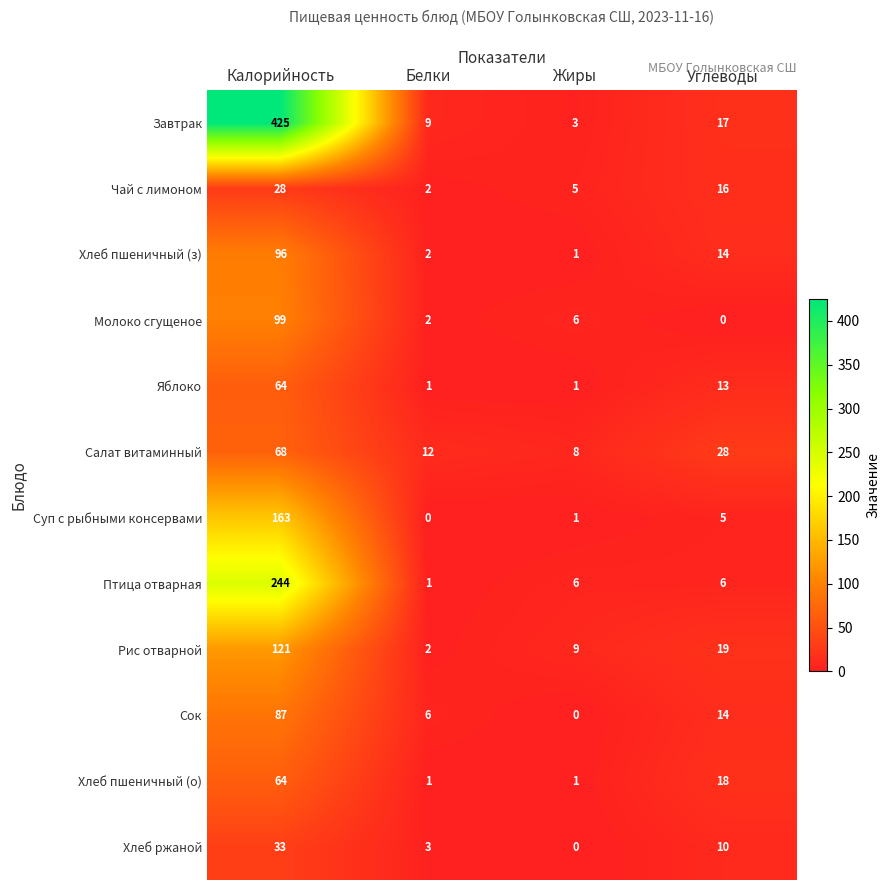

List the labels in order of Суп с рыбными консервами value, smallest first.

Белки, Жиры, Углеводы, Калорийность